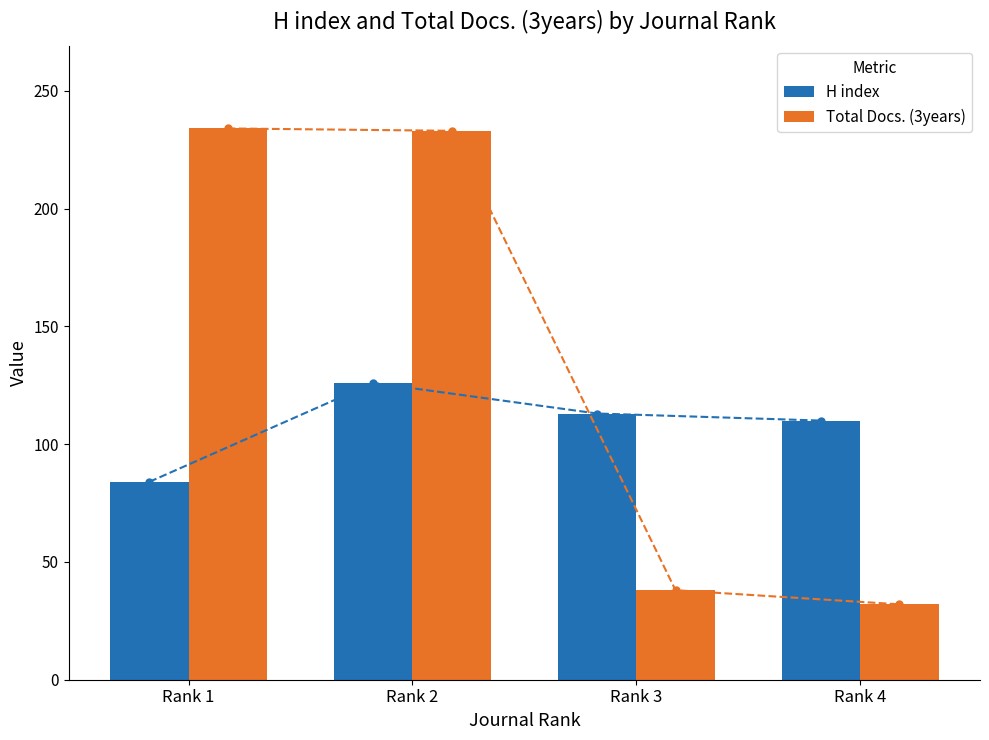

What is the average value of the Total Docs. (3years) series?

134